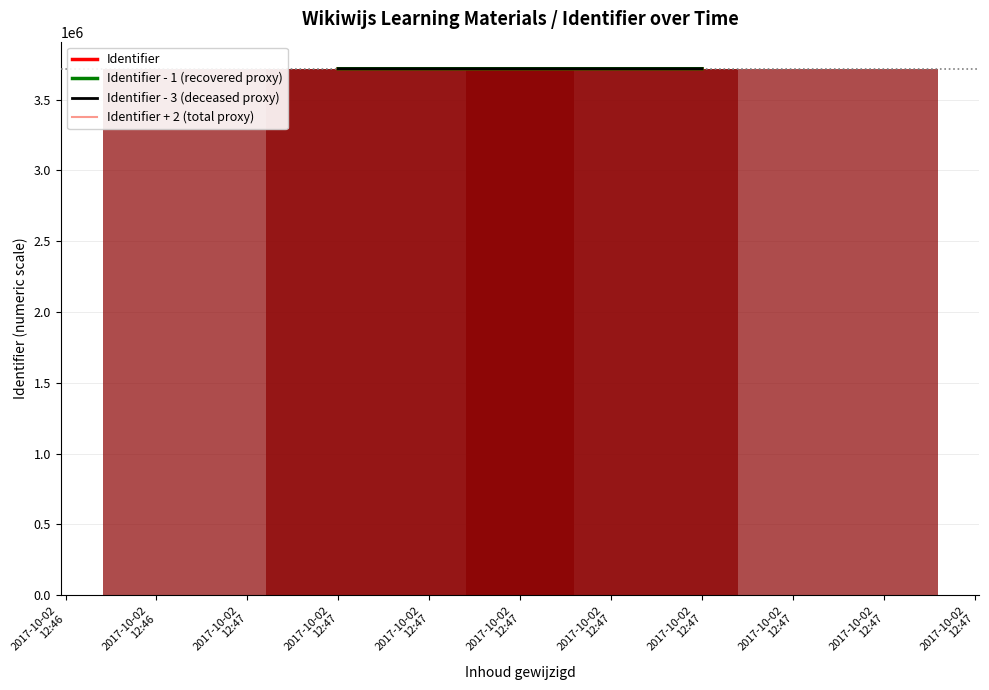

Reading left to right, transcribe all the data shown in this chart.

Identifier: 3717607	3717608	3717609
Identifier - 1 (recovered proxy): 3717606	3717607	3717608
Identifier - 3 (deceased proxy): 3717604	3717605	3717606
Identifier + 2 (total proxy): 3717609	3717610	3717611